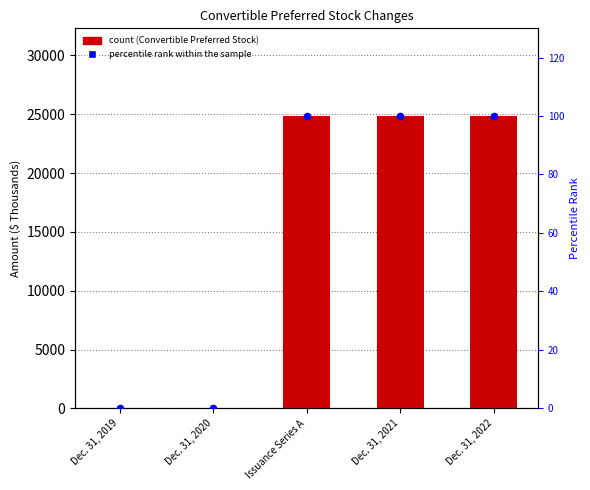

Is the value of percentile rank within the sample at Dec. 31, 2022 greater than the value of Convertible Preferred Stock at Dec. 31, 2021?

No